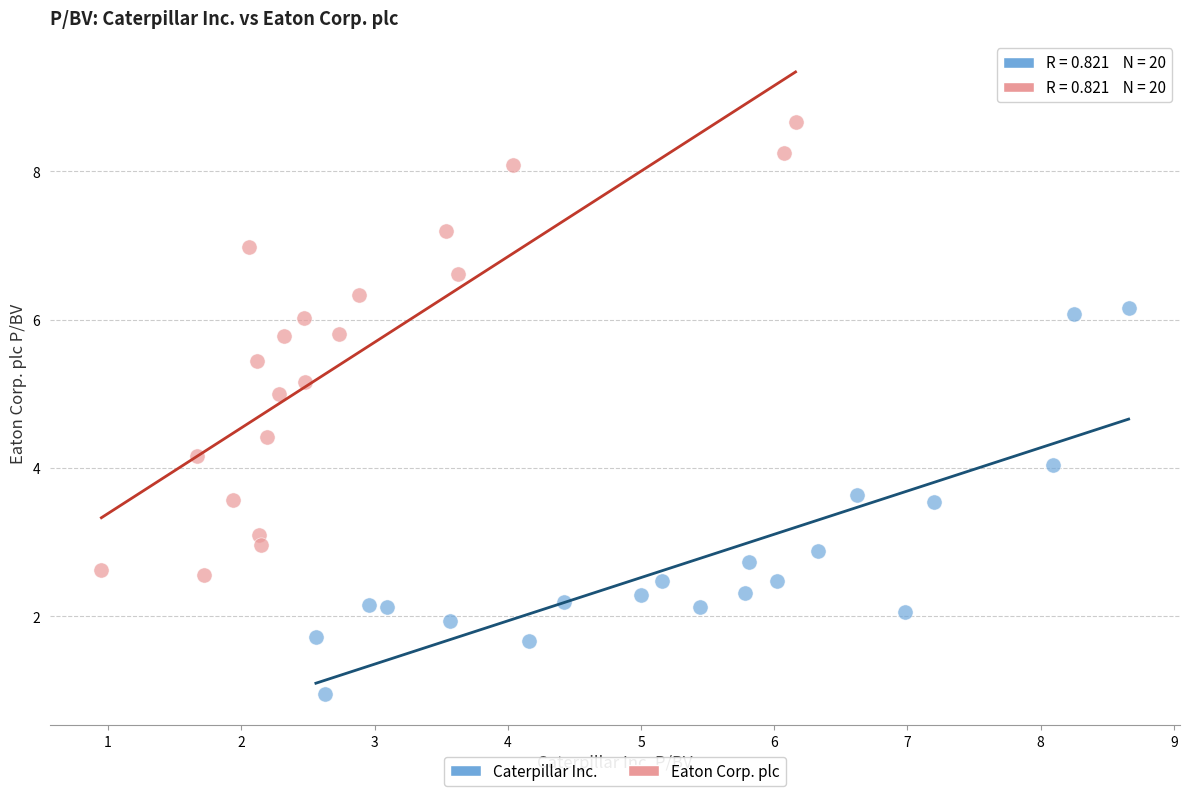

Which series contains the lowest Y value?

Caterpillar Inc.